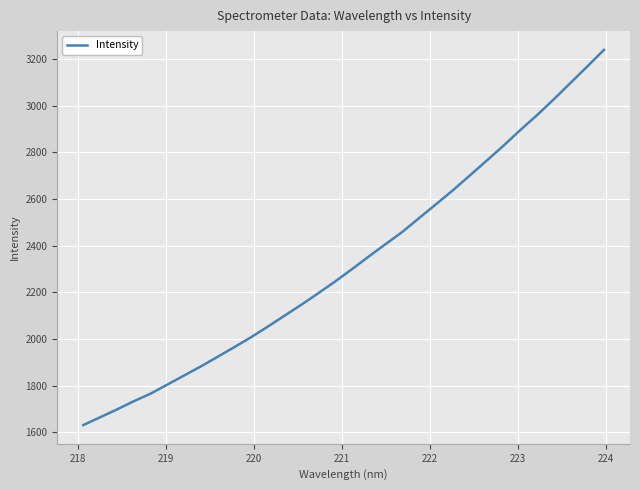

What is the smallest value displayed?

1630.6